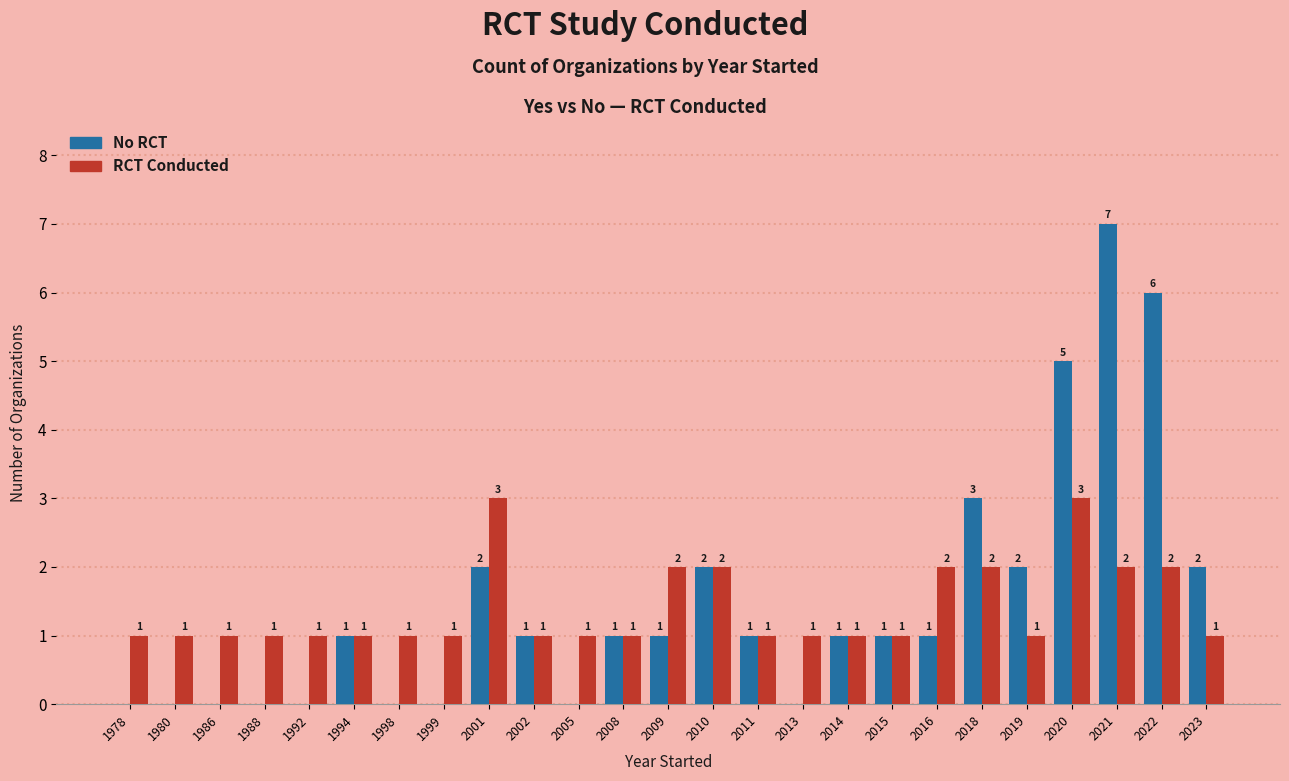

What is the total value across all series at 2016?

3